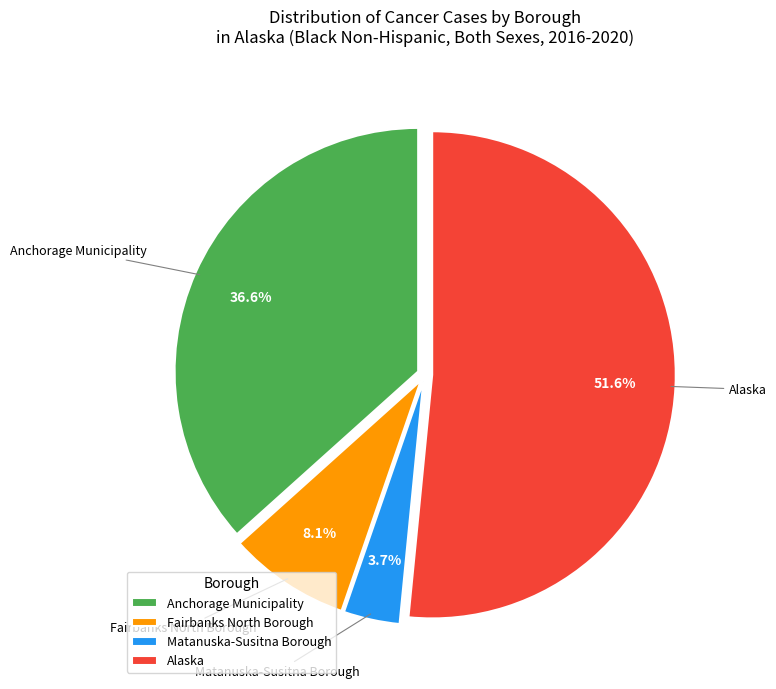

True or false: Anchorage Municipality accounts for 37% of the total.

True